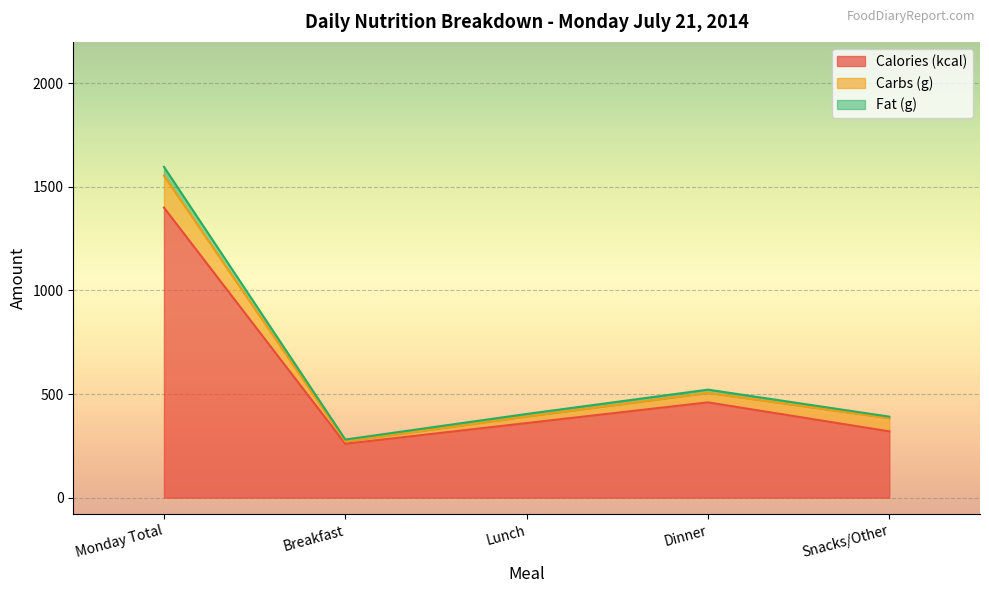

True or false: Calories (kcal) and Fat (g) cross at least once.

False